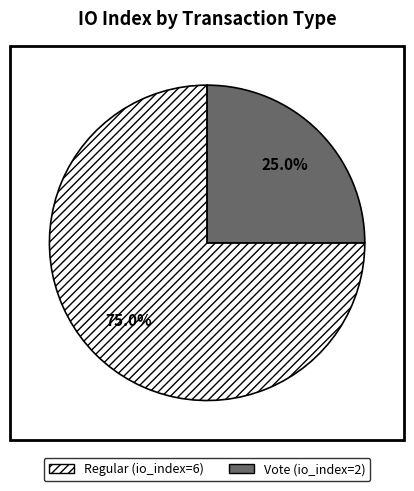

Is there any slice that represents more than half of the pie?

Yes